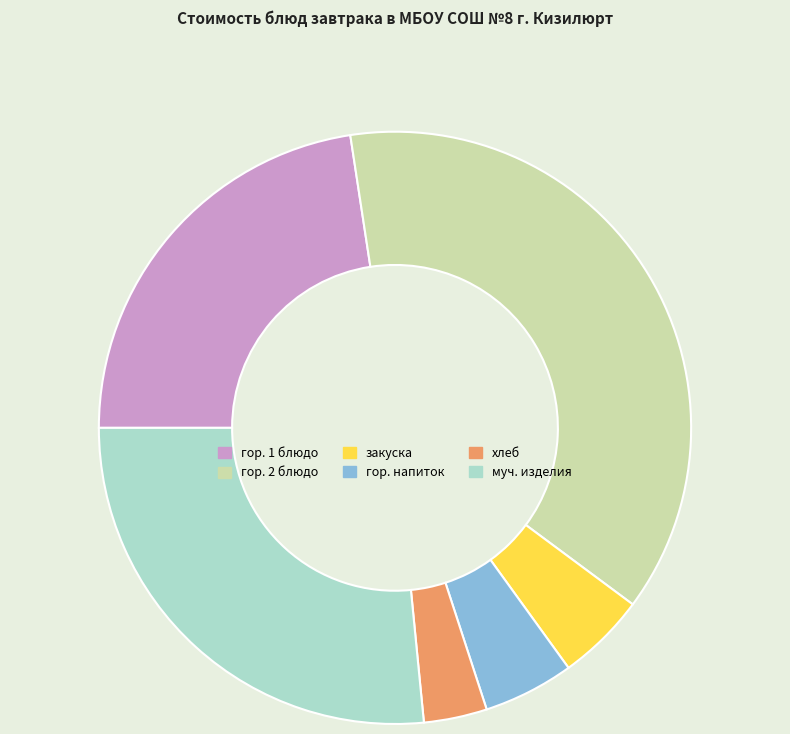

Does гор. напиток account for over 50% of the chart?

No